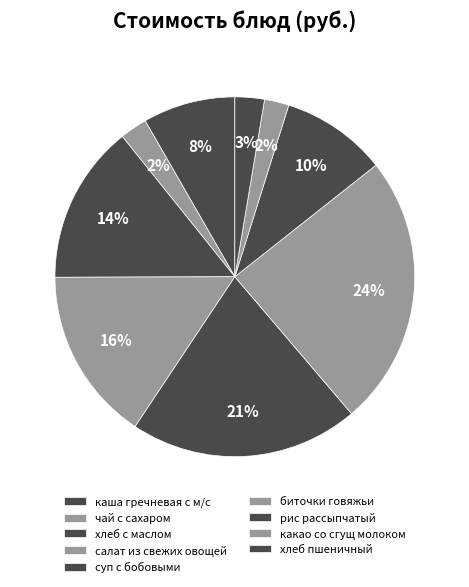

Count the number of slices in the pie.

9